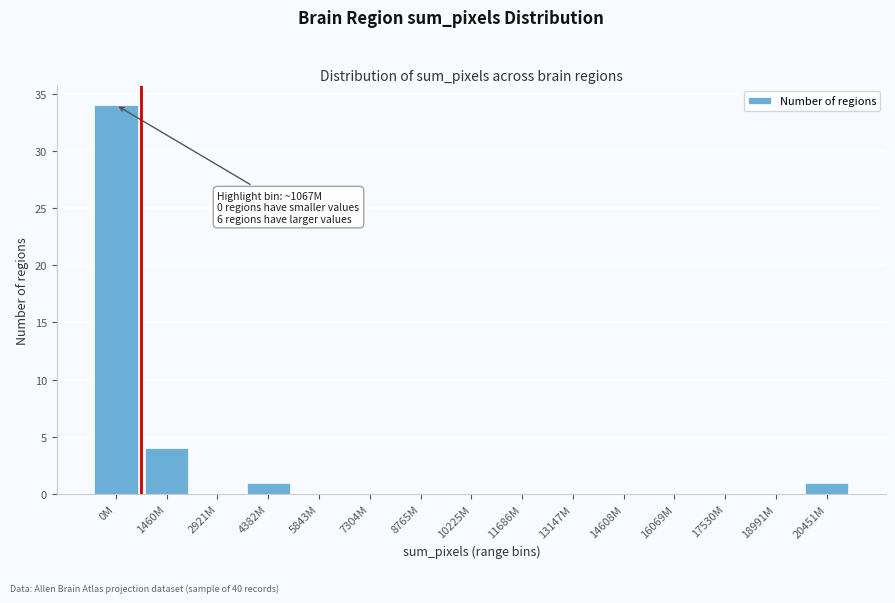

Reading left to right, what are all the values shown in this chart?

0M=34	1460M=4	2921M=0	4382M=1	5843M=0	7304M=0	8765M=0	10225M=0	11686M=0	13147M=0	14608M=0	16069M=0	17530M=0	18991M=0	20451M=1